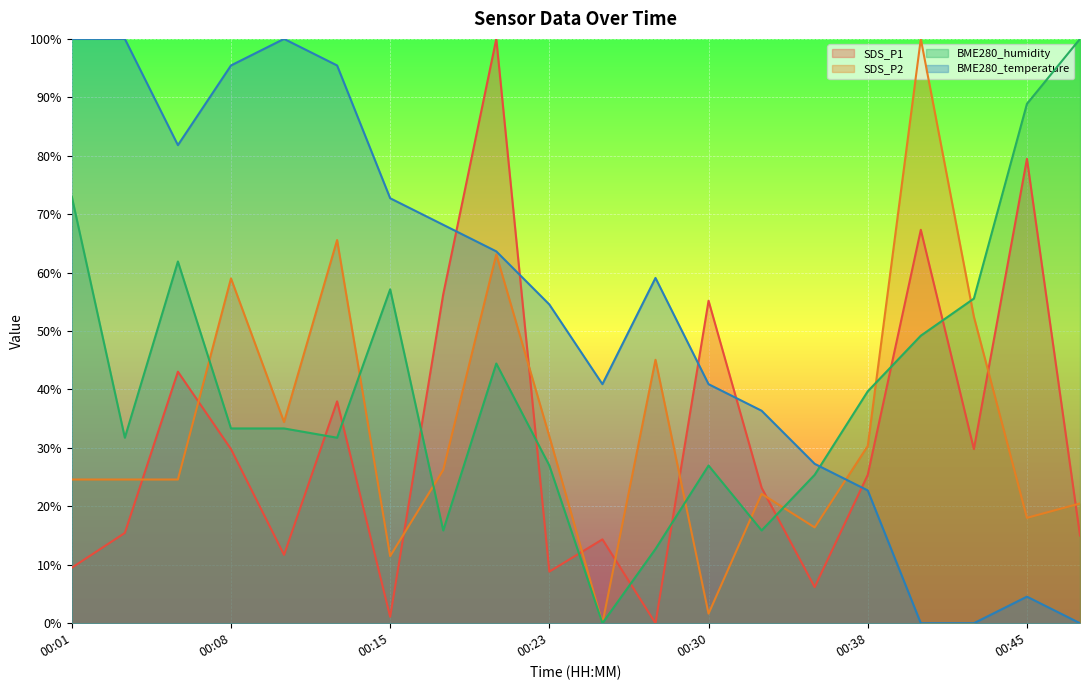

Where does the SDS_P2 series first go above 26?

00:08